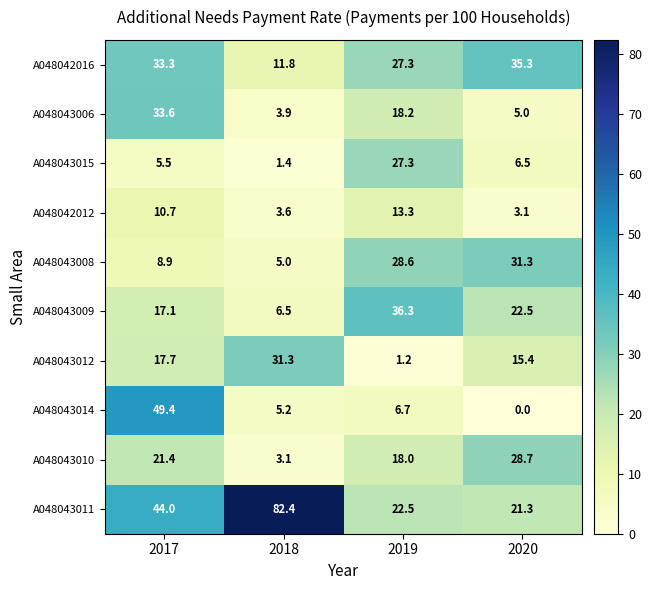

Which series has the largest range (max minus min)?

A048043011